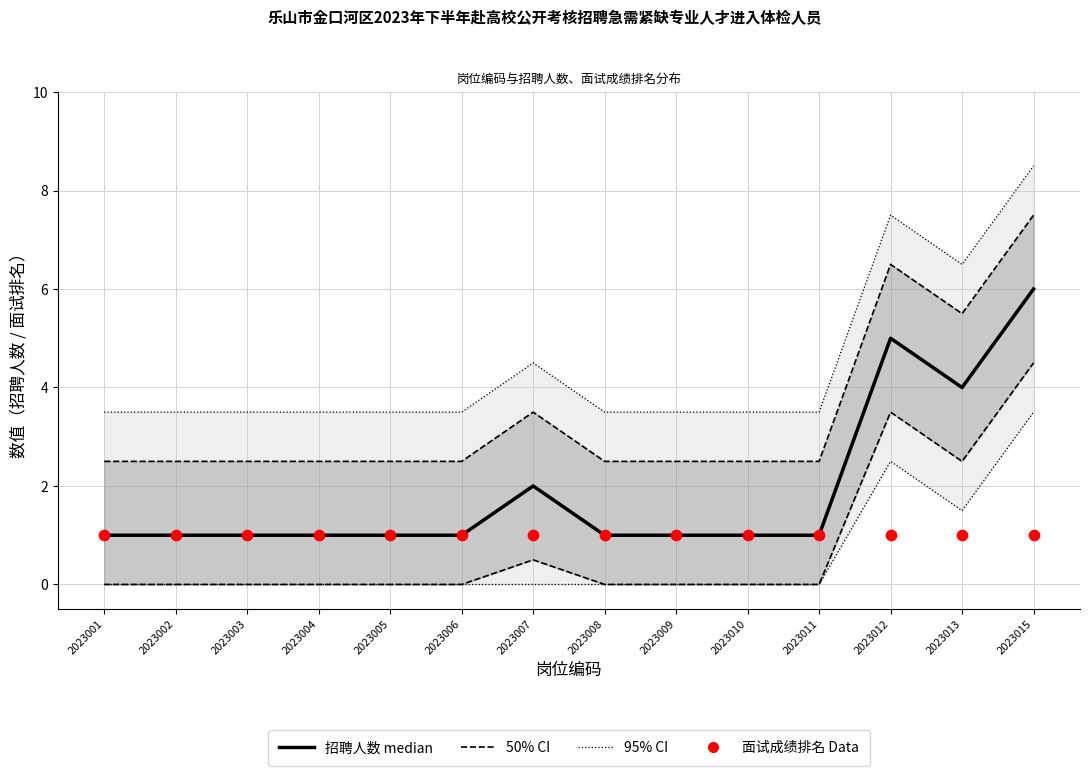

What is the total value across all series at 2023005?

8.0